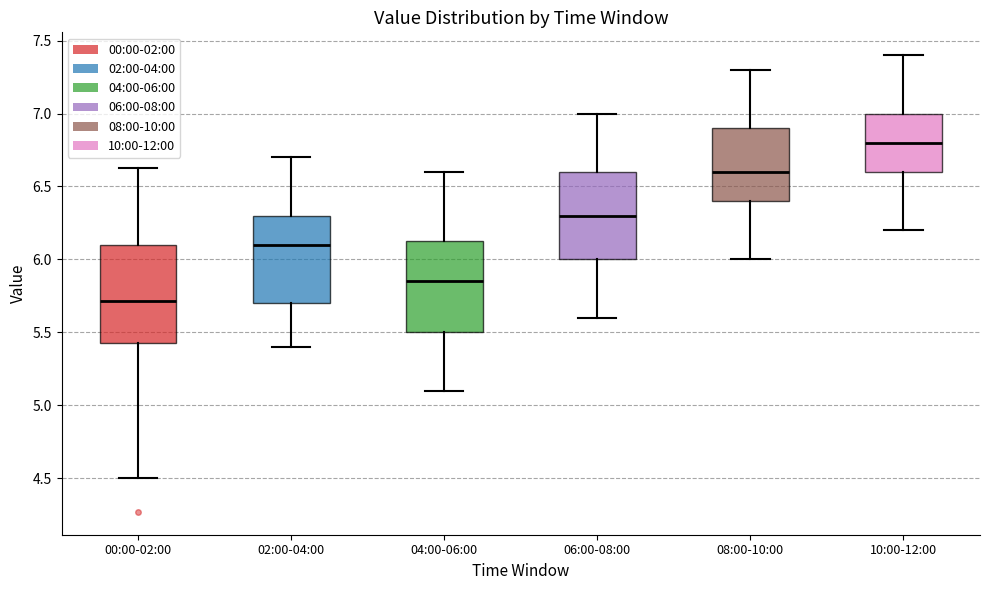

Reading left to right, read every box against the y-axis: the position of its median line, the range the box covers, and the ends of its whiskers. The values are not printed on the chart, so give them approximately, as read against the axis.

00:00-02:00: median 5.70, box 5.45 to 6.10, whiskers 4.50 to 6.65
02:00-04:00: median 6.10, box 5.70 to 6.30, whiskers 5.40 to 6.70
04:00-06:00: median 5.85, box 5.50 to 6.15, whiskers 5.10 to 6.60
06:00-08:00: median 6.30, box 6.00 to 6.60, whiskers 5.60 to 7.00
08:00-10:00: median 6.60, box 6.40 to 6.90, whiskers 6.00 to 7.30
10:00-12:00: median 6.80, box 6.60 to 7.00, whiskers 6.20 to 7.40